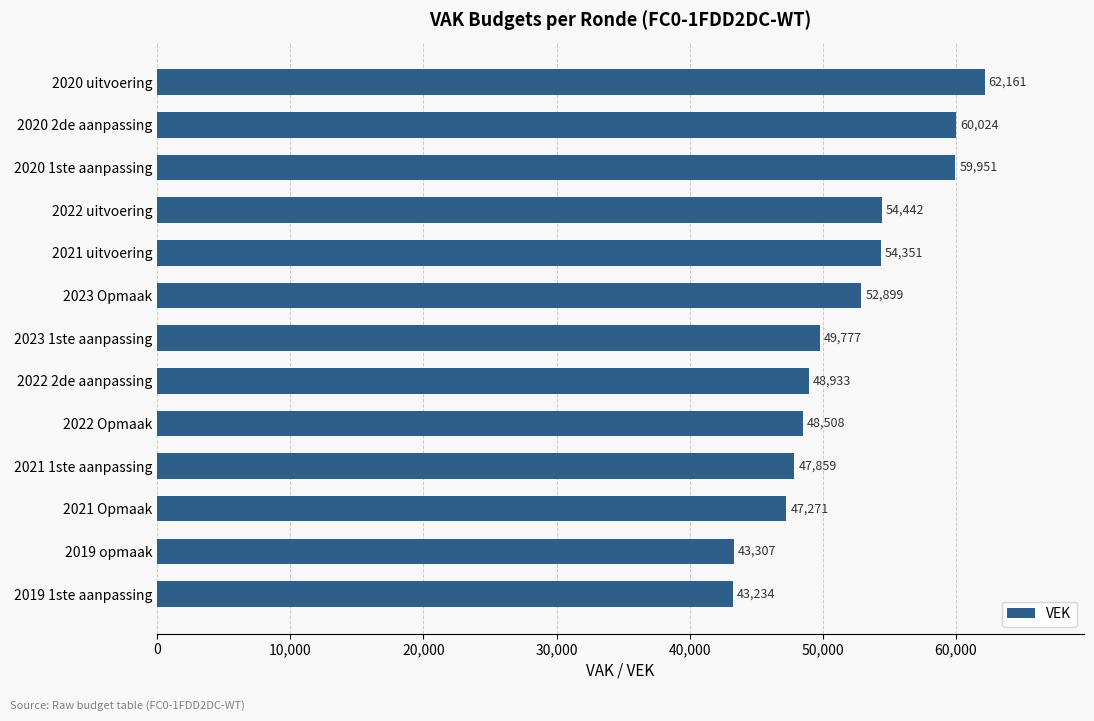

Which category has the highest value across all series?

2020 uitvoering